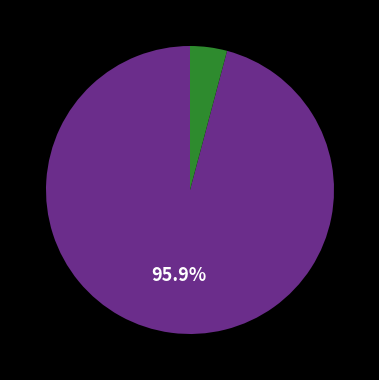

Is there any slice that represents more than half of the pie?

Yes